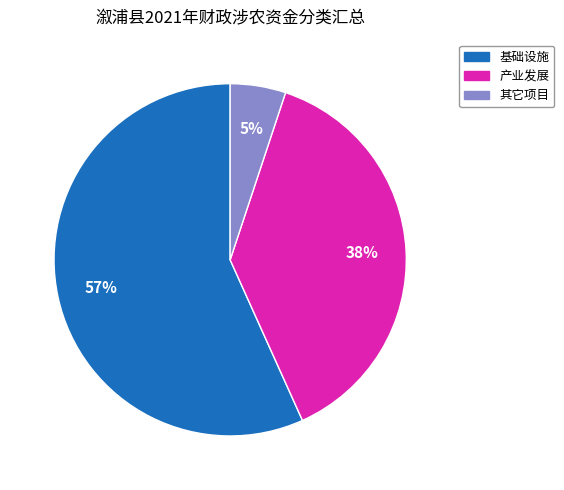

True or false: 产业发展 accounts for 49% of the total.

False